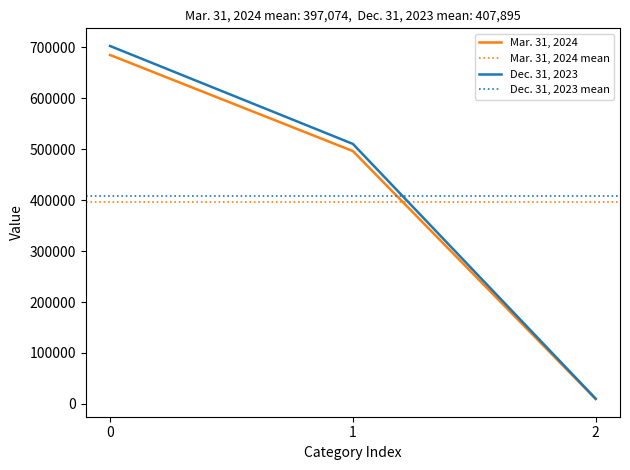

Reading right to left, what are all the values shown in this chart?

Mar. 31, 2024: 9441	496517	685263
Dec. 31, 2023: 10152	510595	702937